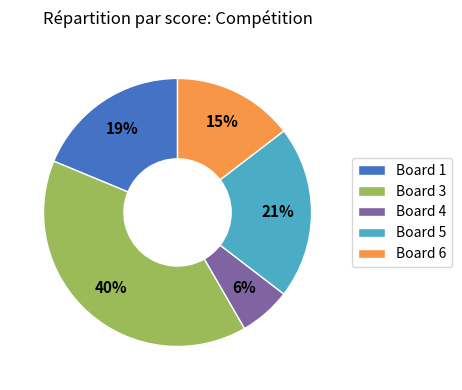

Is the sum of Board 6 and Board 1 greater than half?

No